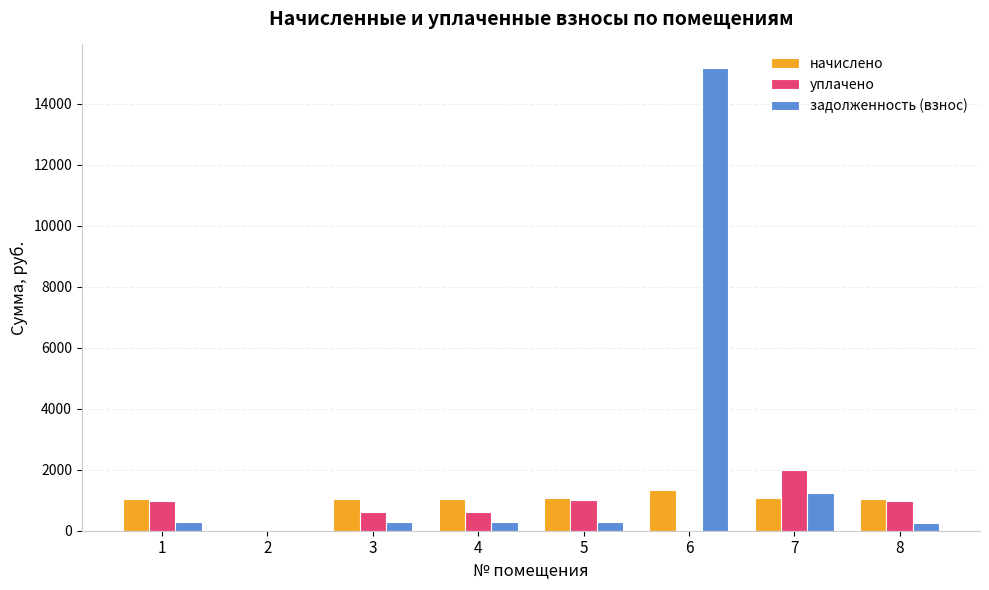

Which series changed the most between 2 and 3?

начислено